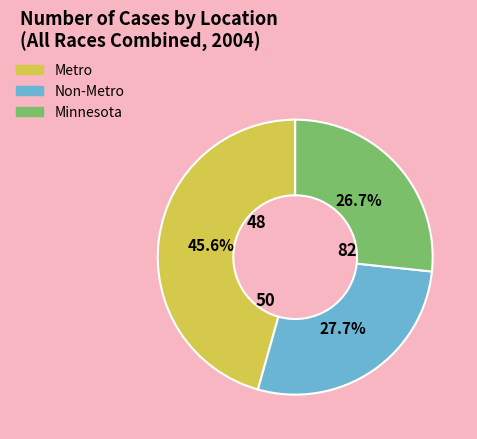

How many slices are in this pie chart?

3